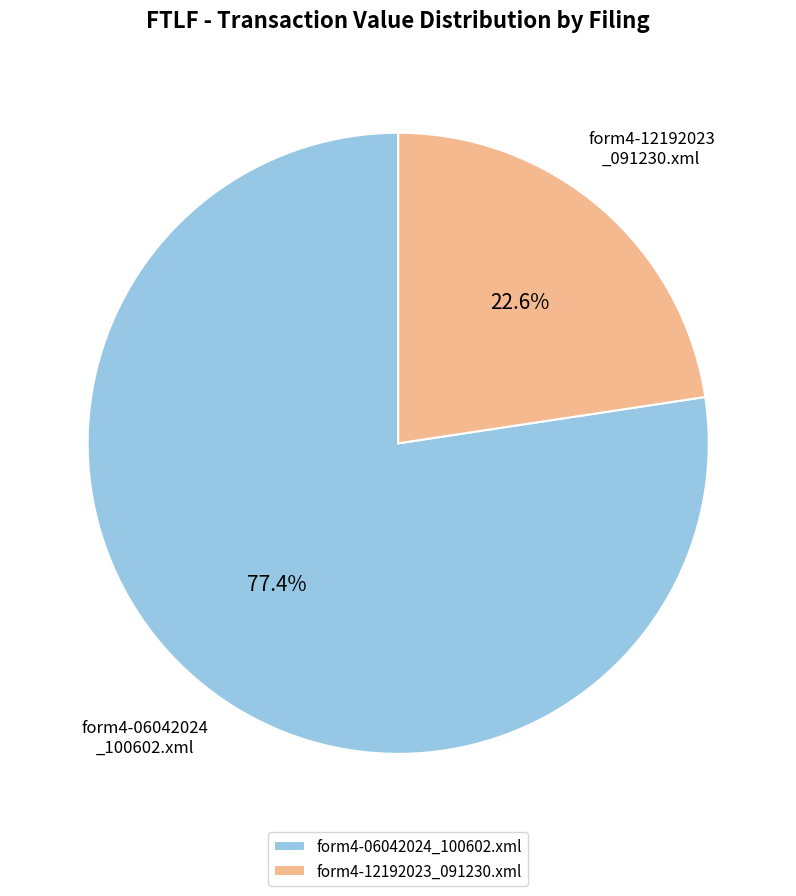

Rank the categories by value from highest to lowest.

form4-06042024_100602.xml, form4-12192023_091230.xml